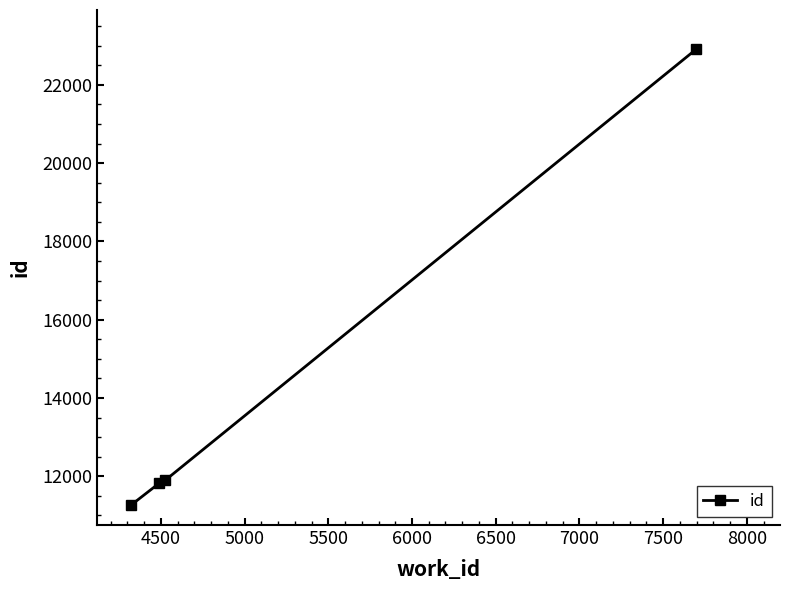

What is the greatest value displayed?

22912